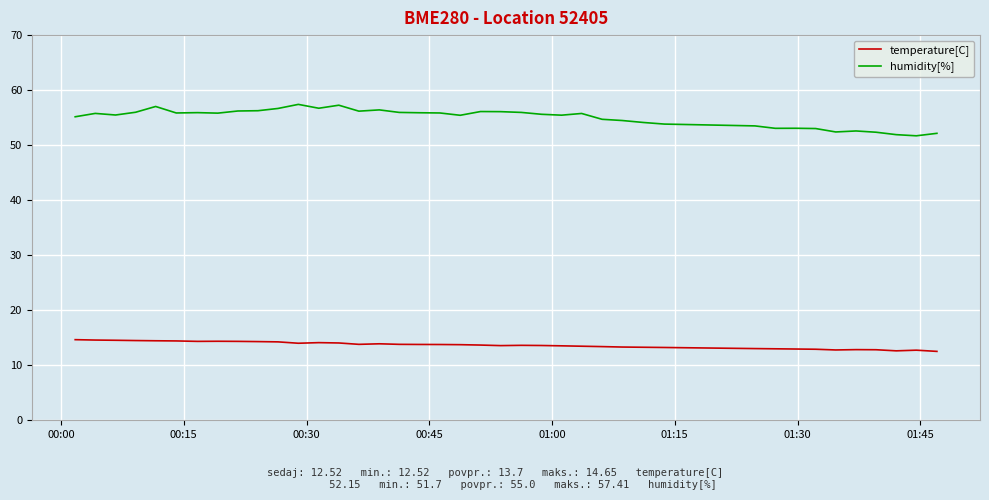

Which series has the largest range (max minus min)?

humidity[%]